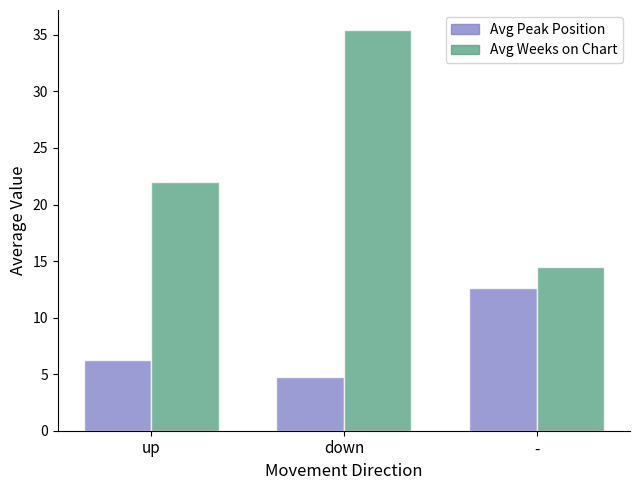

Which series has the largest range (max minus min)?

Avg Weeks on Chart